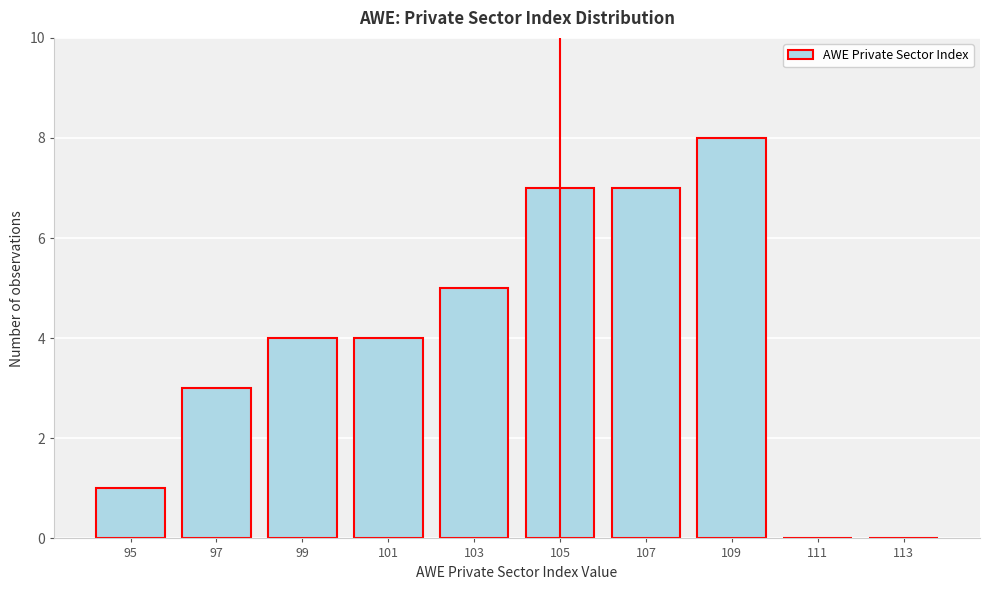

Reading right to left, list all the values displayed in this chart.

113=0	111=0	109=8	107=7	105=7	103=5	101=4	99=4	97=3	95=1